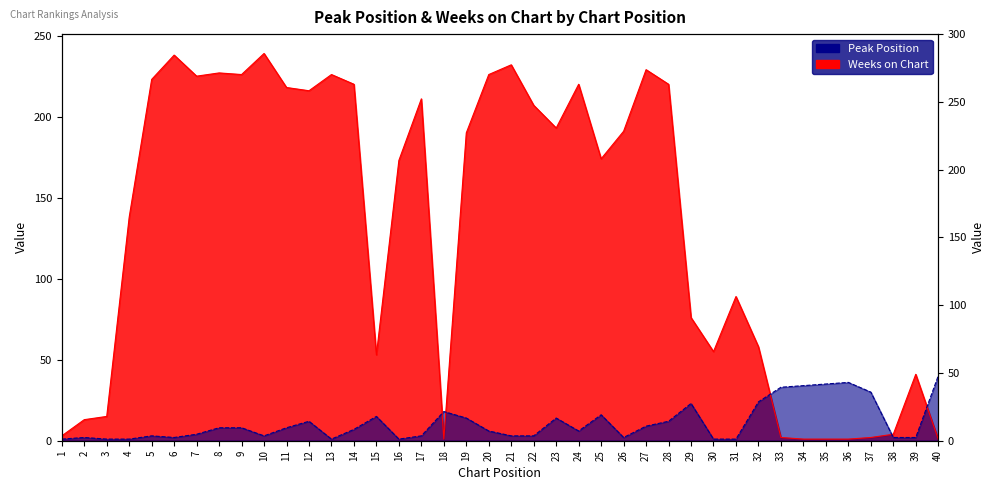

At which label does Peak Position reach its peak?

40